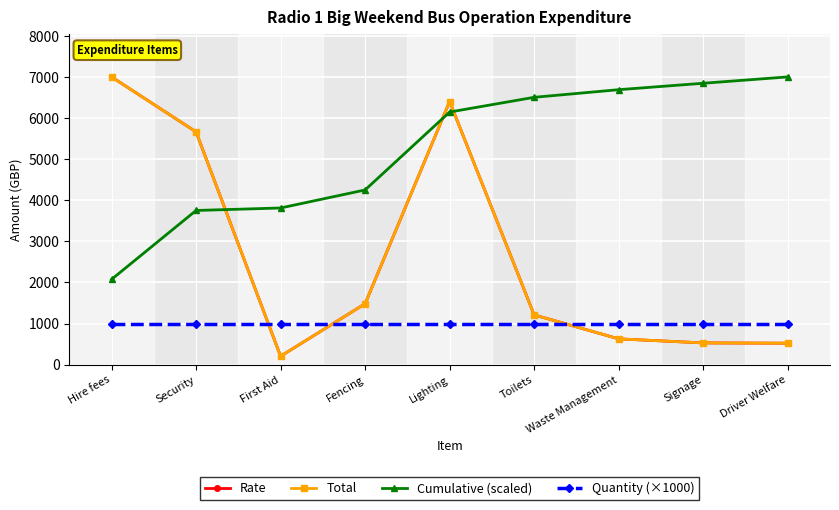

True or false: Total and Cumulative (scaled) cross at least once.

True